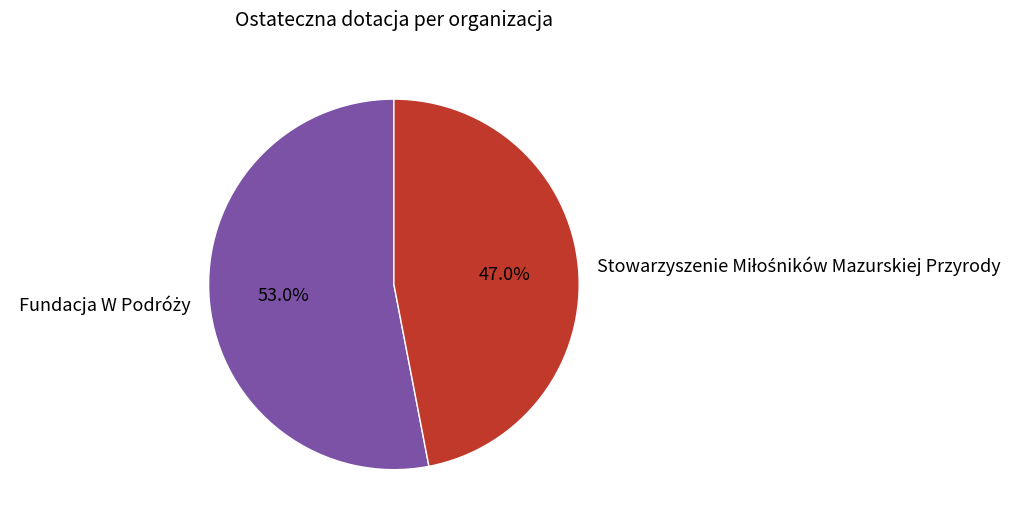

Is there any slice that represents more than half of the pie?

Yes